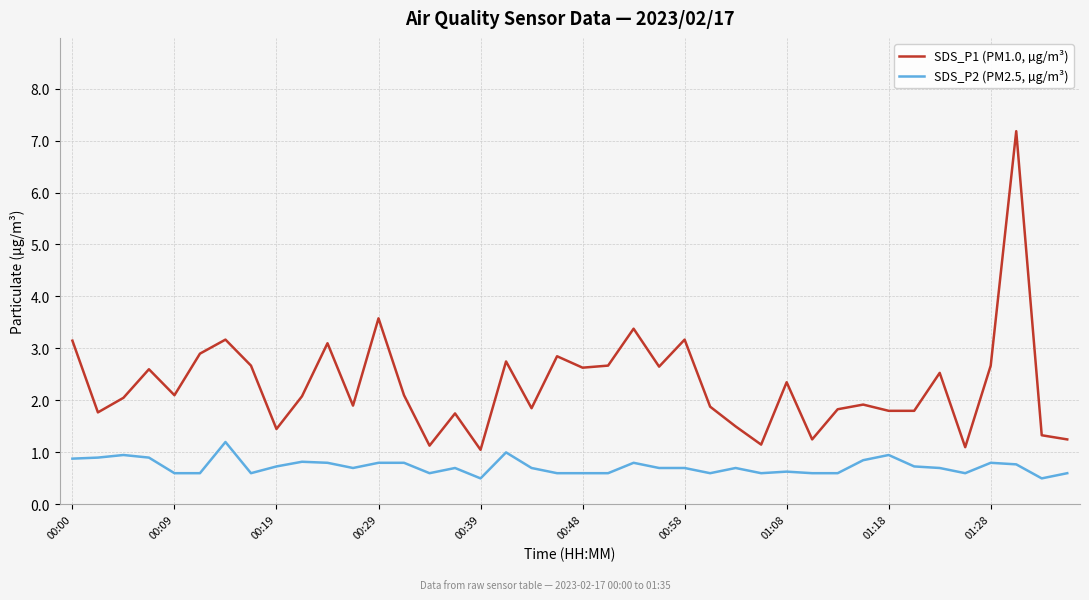

What is the greatest value displayed?

7.2